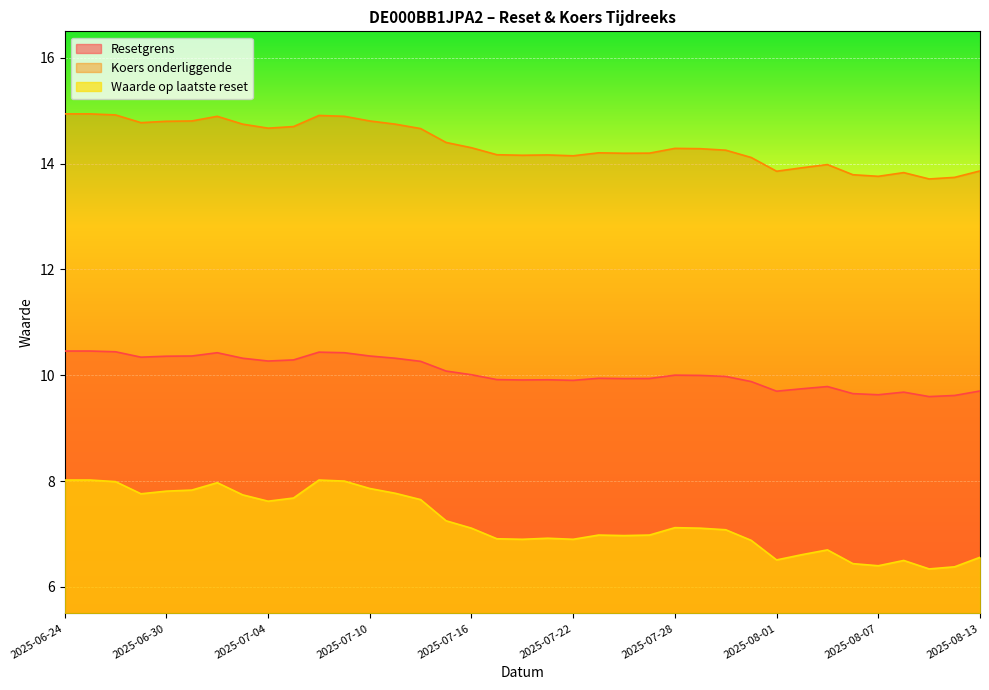

How many lines are shown in the chart?

3